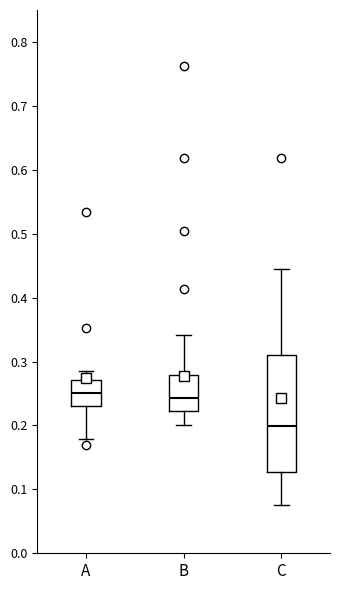

Comparing the boxes themselves (not the whiskers), which one is the tallest?

C